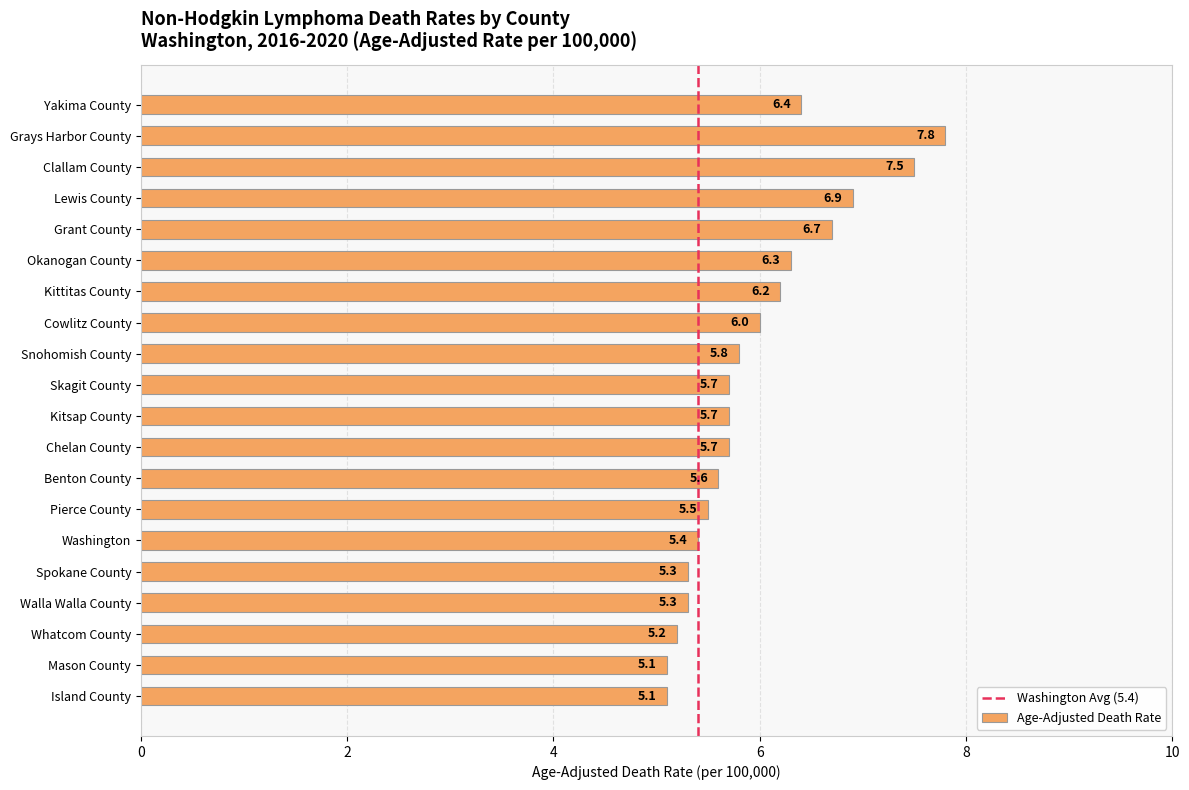

Reading top to bottom, transcribe all the data shown in this chart.

Yakima County=6.4	Grays Harbor County=7.8	Clallam County=7.5	Lewis County=6.9	Grant County=6.7	Okanogan County=6.3	Kittitas County=6.2	Cowlitz County=6.0	Snohomish County=5.8	Skagit County=5.7	Kitsap County=5.7	Chelan County=5.7	Benton County=5.6	Pierce County=5.5	Washington=5.4	Spokane County=5.3	Walla Walla County=5.3	Whatcom County=5.2	Mason County=5.1	Island County=5.1